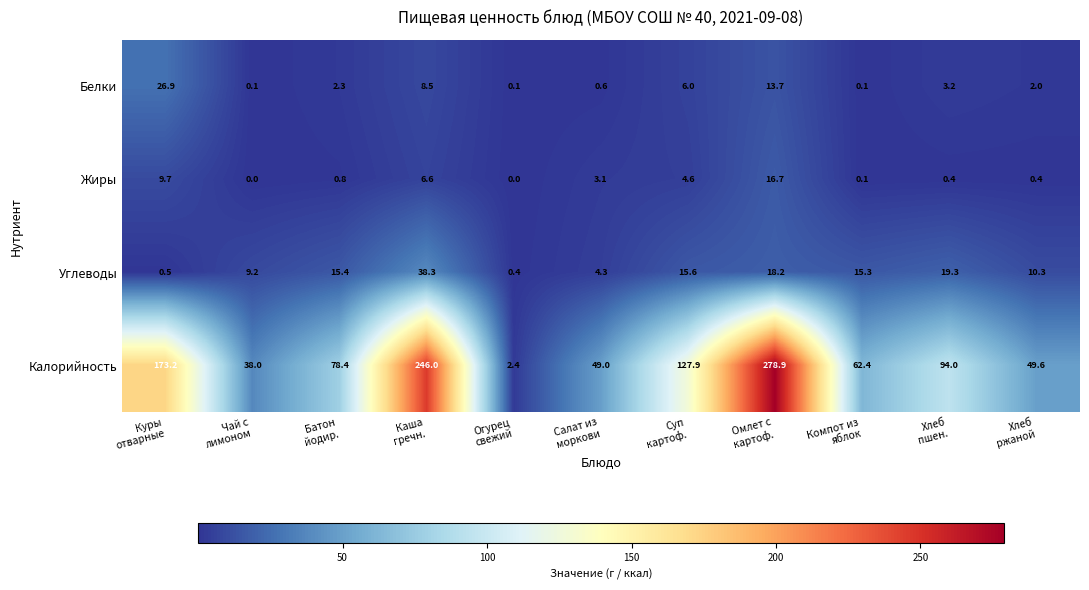

How many data points does each series have?

11